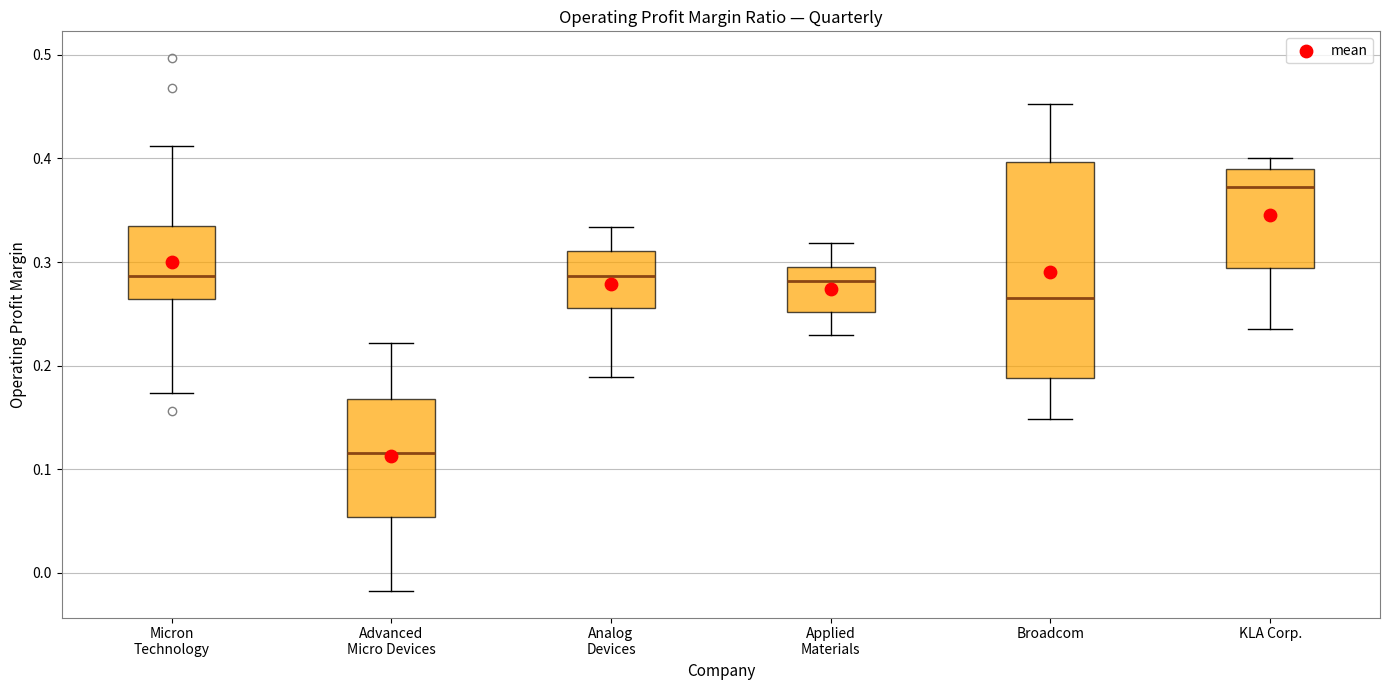

Which box has the lowest median line?

Advanced Micro Devices